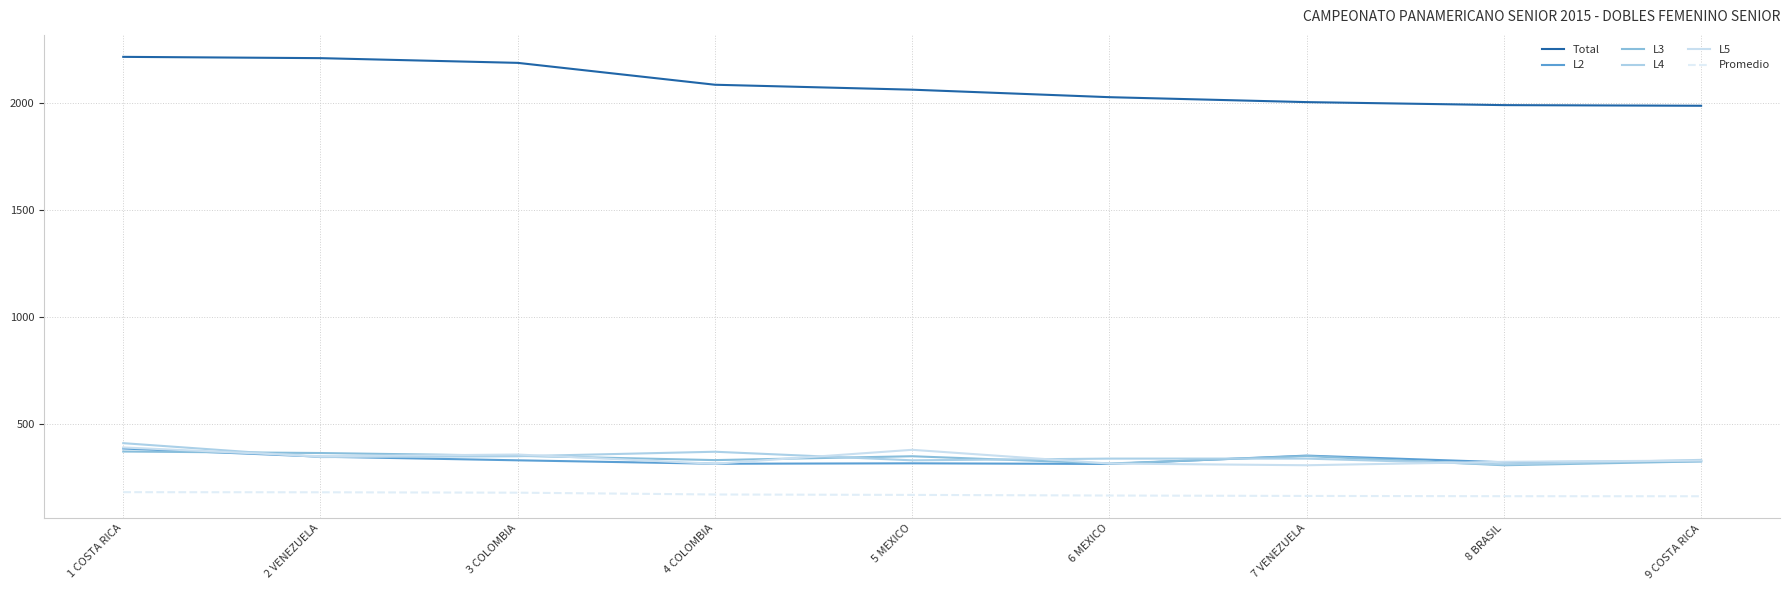

At which label does L5 first exceed 332?

1 COSTA RICA